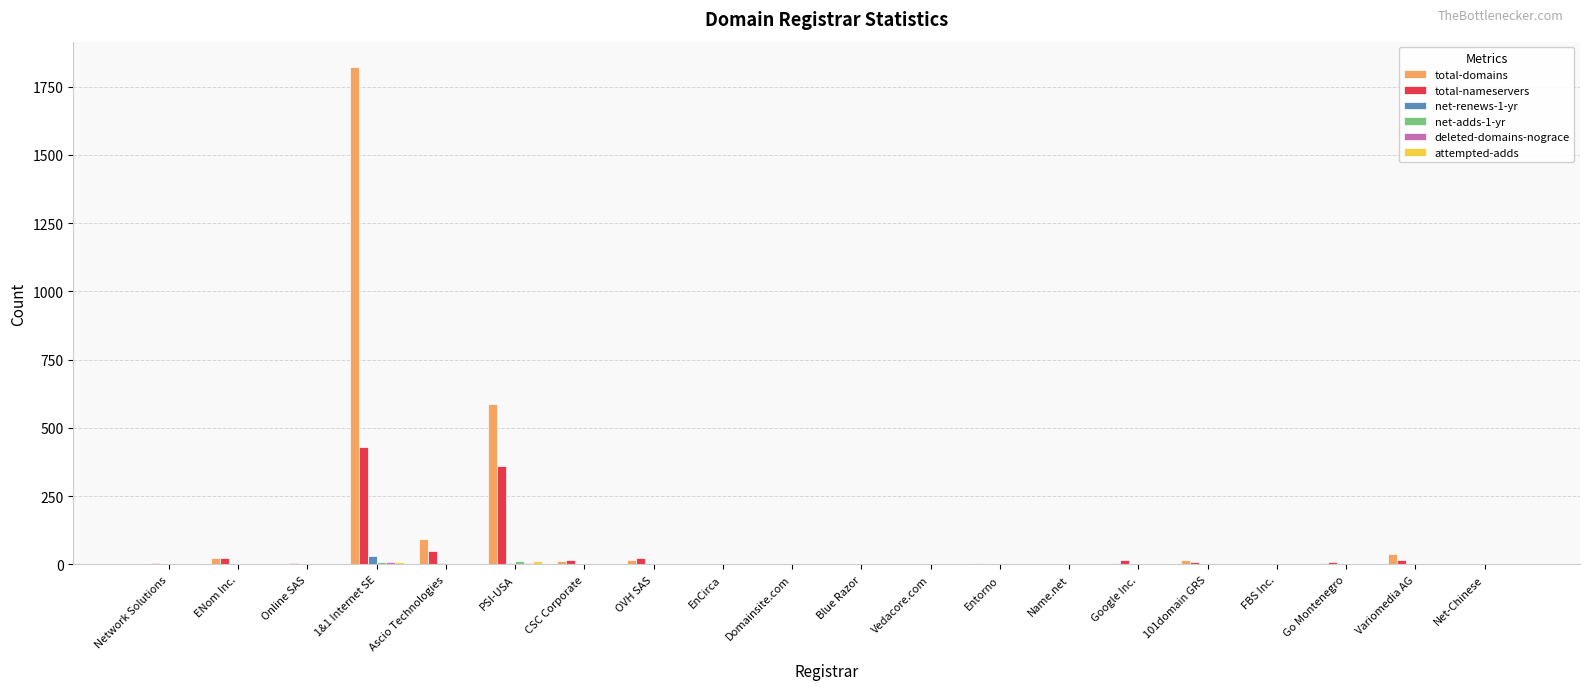

Which category has the highest value across all series?

1&1 Internet SE